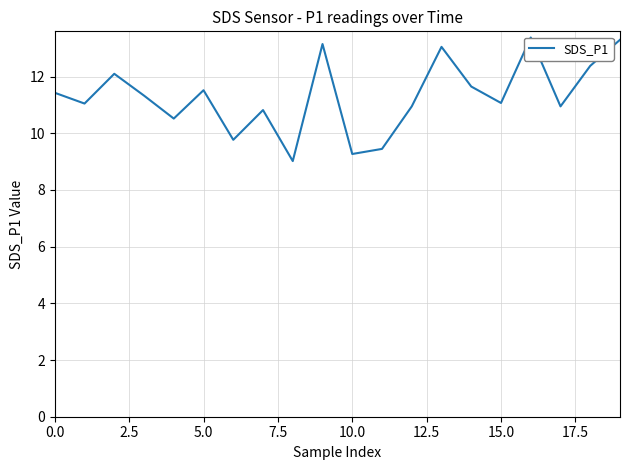

What is the difference between the maximum and minimum values?

4.4